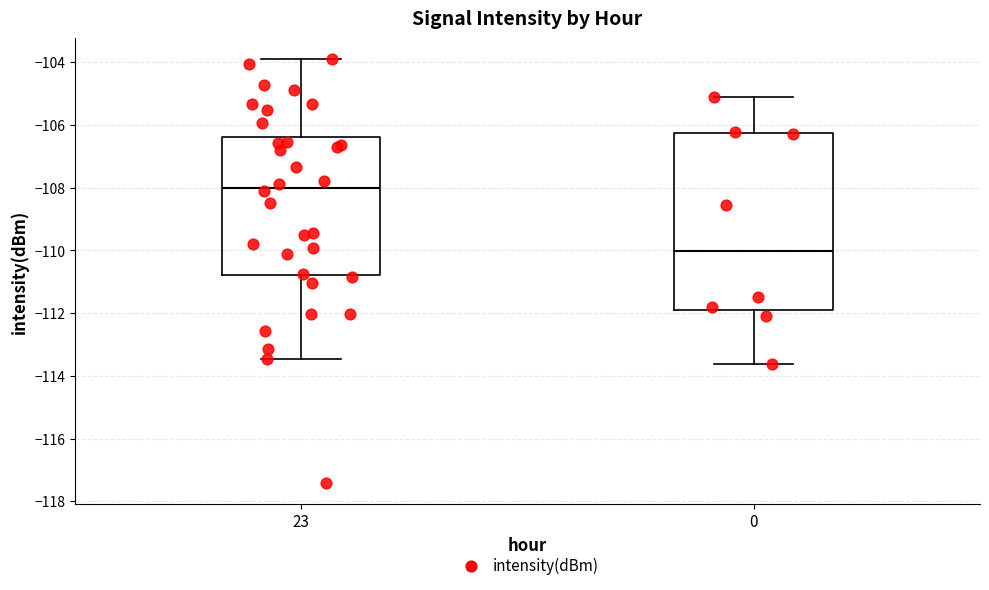

Which box has the lowest median line?

0